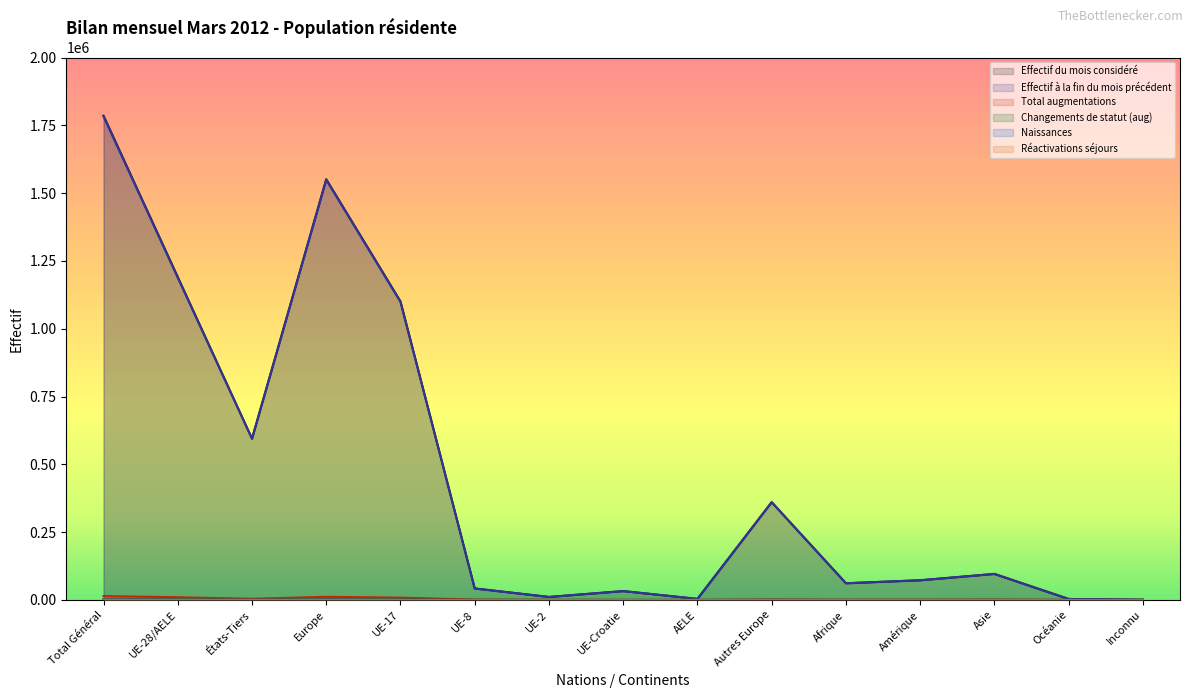

In Réactivations séjours, how many points are lower than both neighbors (excluding endpoints)?

3